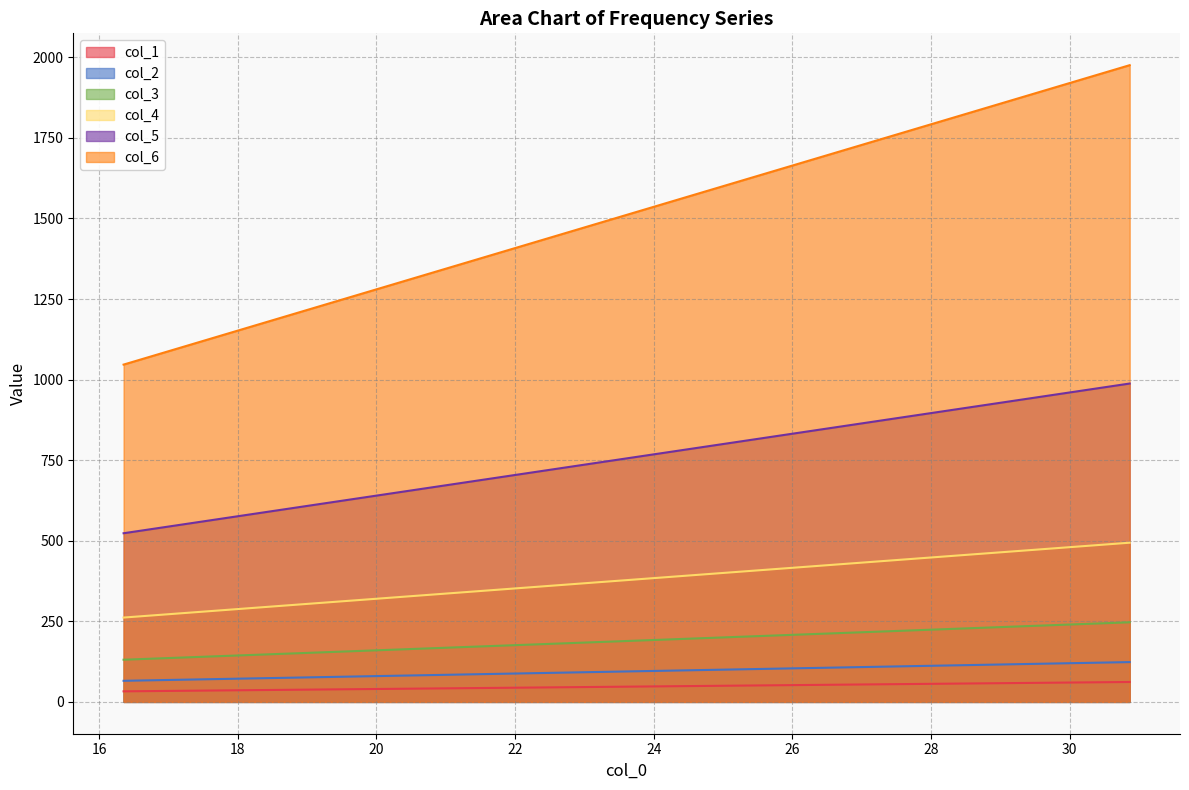

Count the number of data series in this chart.

6